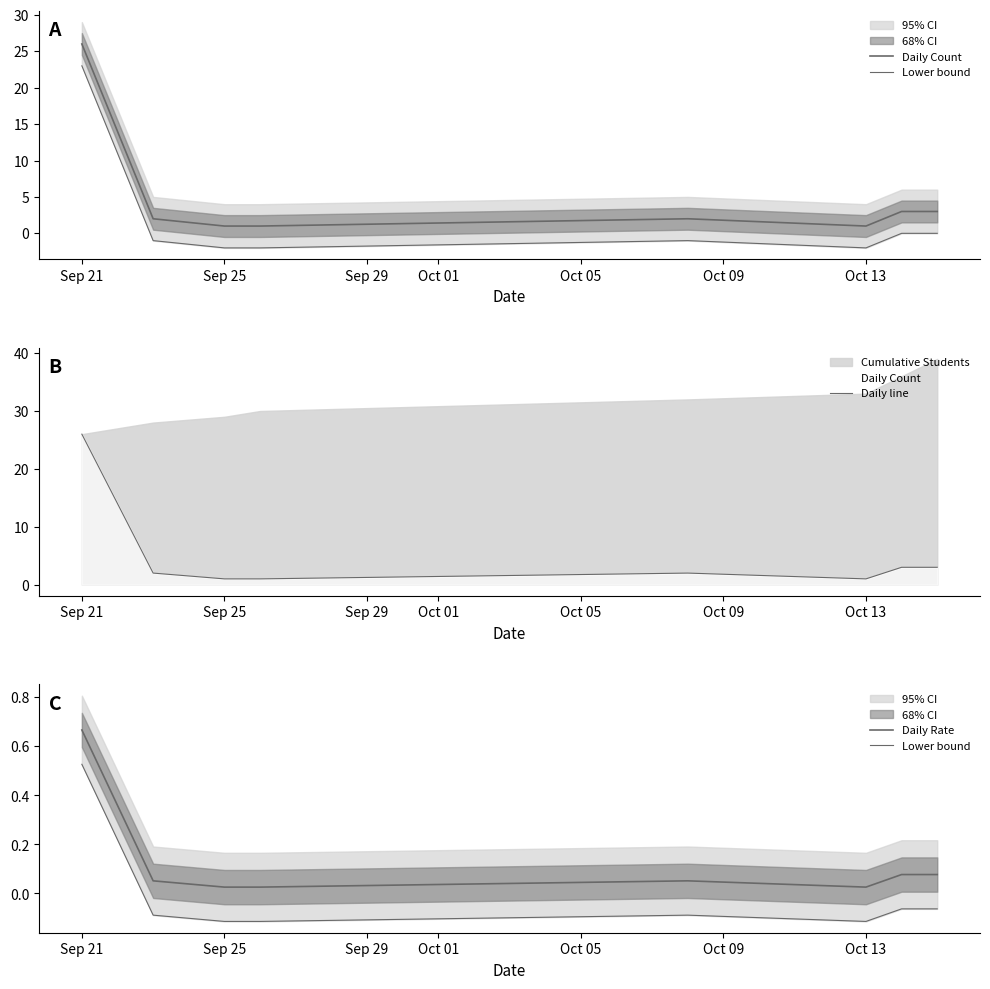

In Daily line, how many points are lower than both neighbors (excluding endpoints)?

1